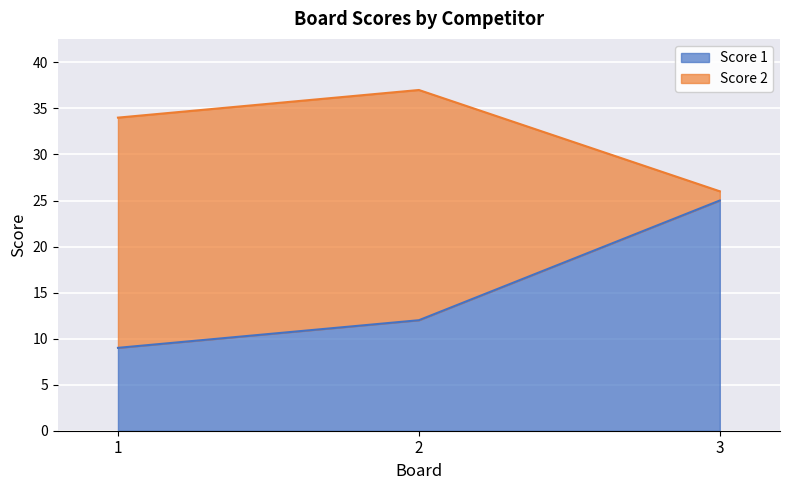

List the labels in order of value, largest first.

3, 2, 1